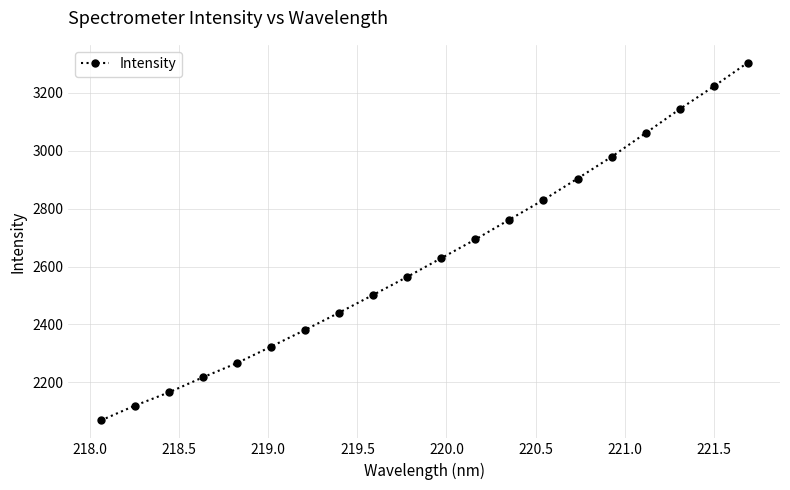

What is the difference between the maximum and minimum values?

1234.8